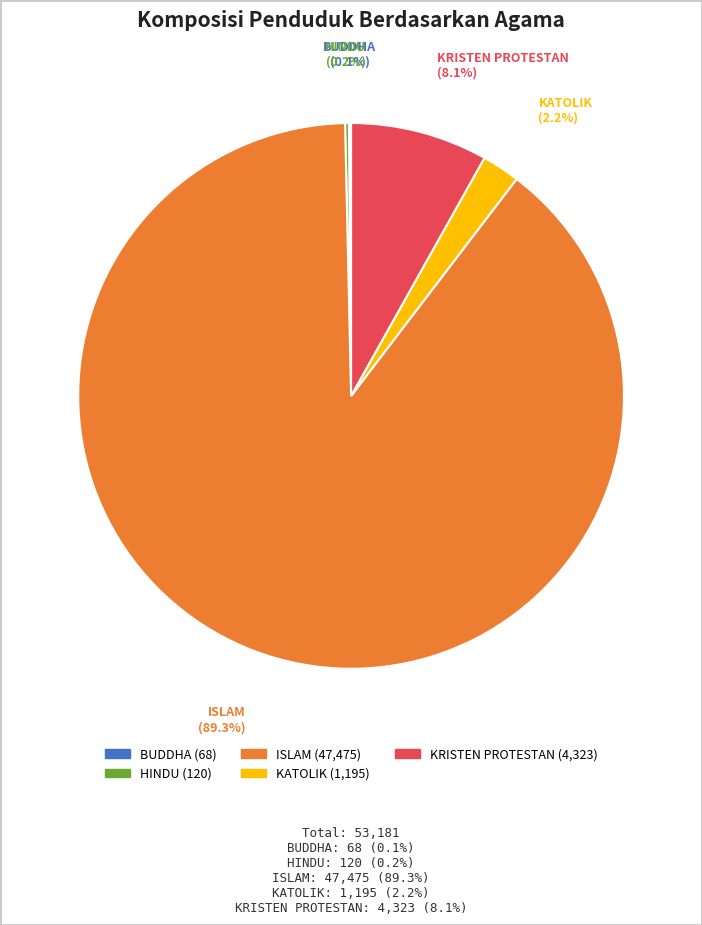

Do ISLAM and KRISTEN PROTESTAN together represent more than half of the pie?

Yes